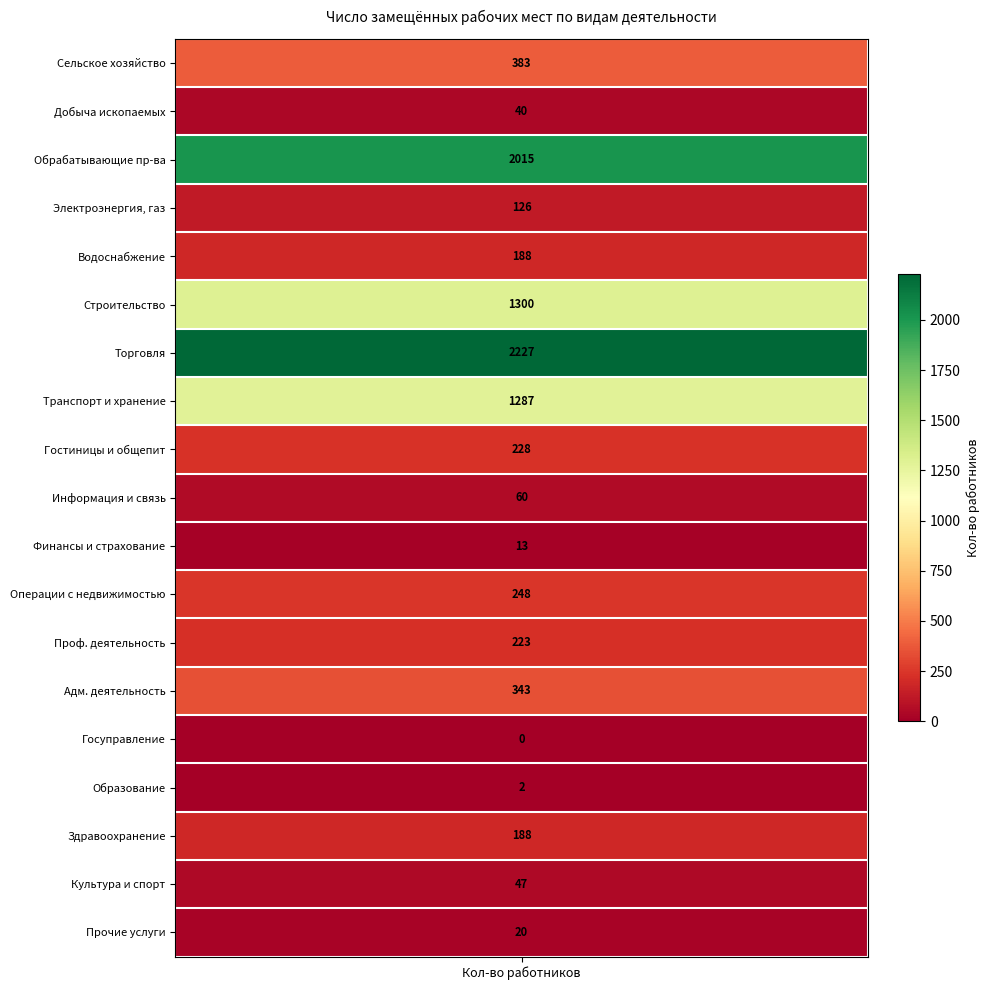

What is the average value?

470